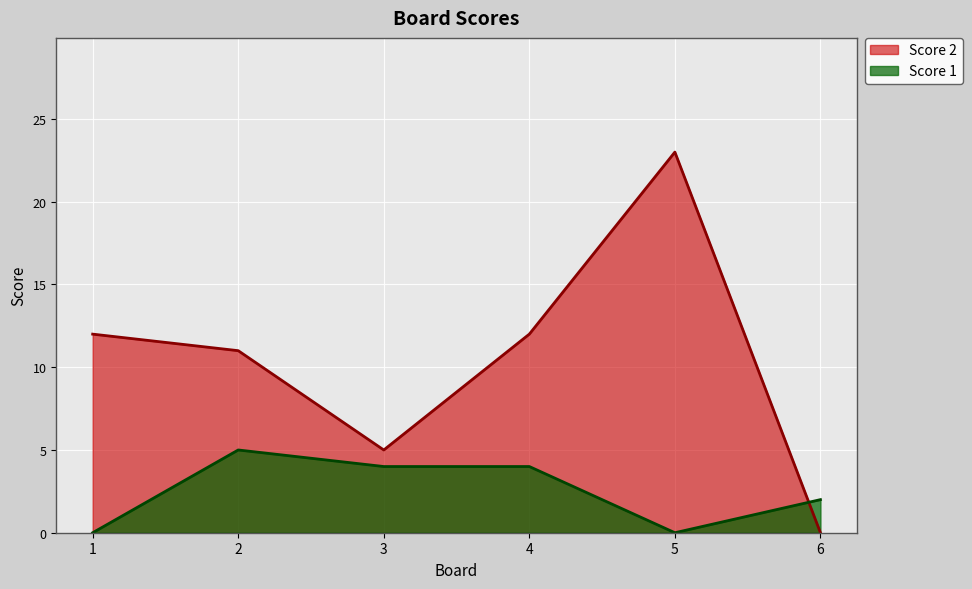

What is the maximum value shown in the chart?

23